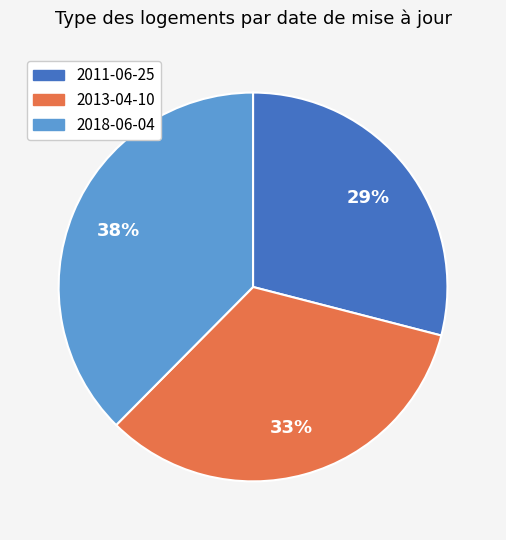

To the nearest percent, what is the average slice percentage?

33%